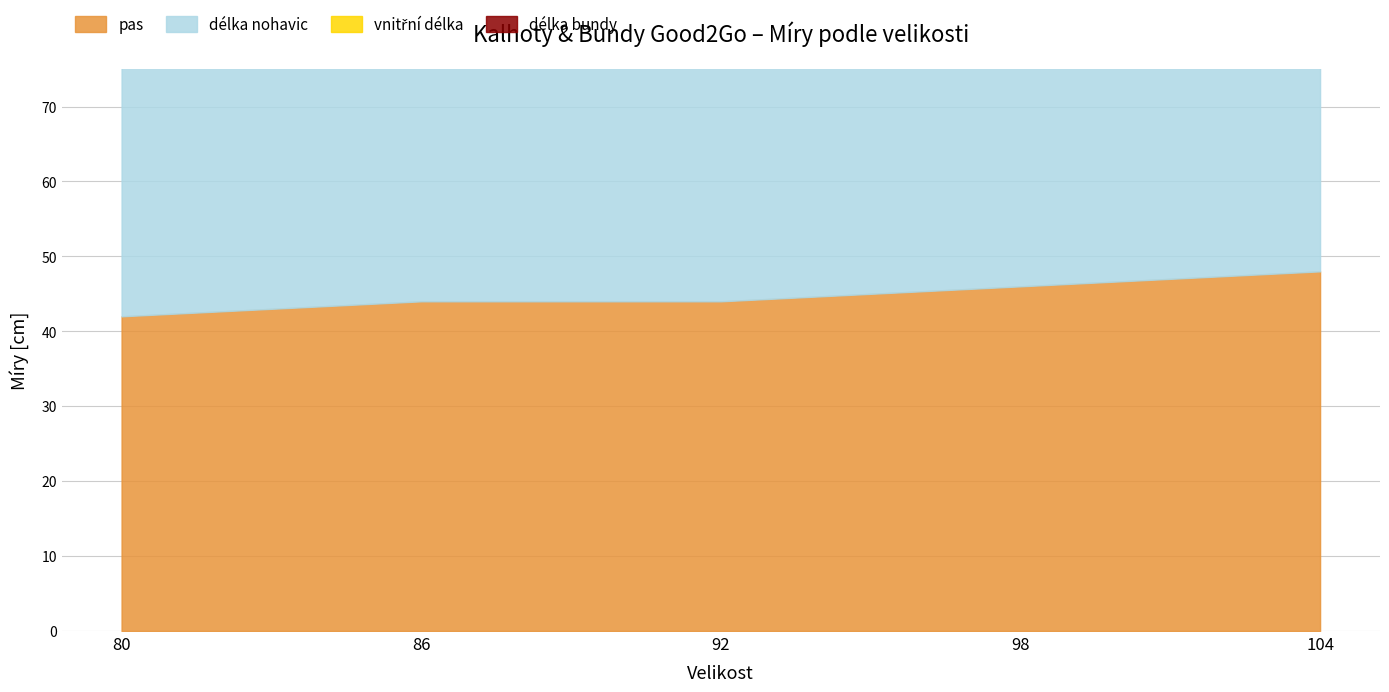

How many data points does each series have?

5